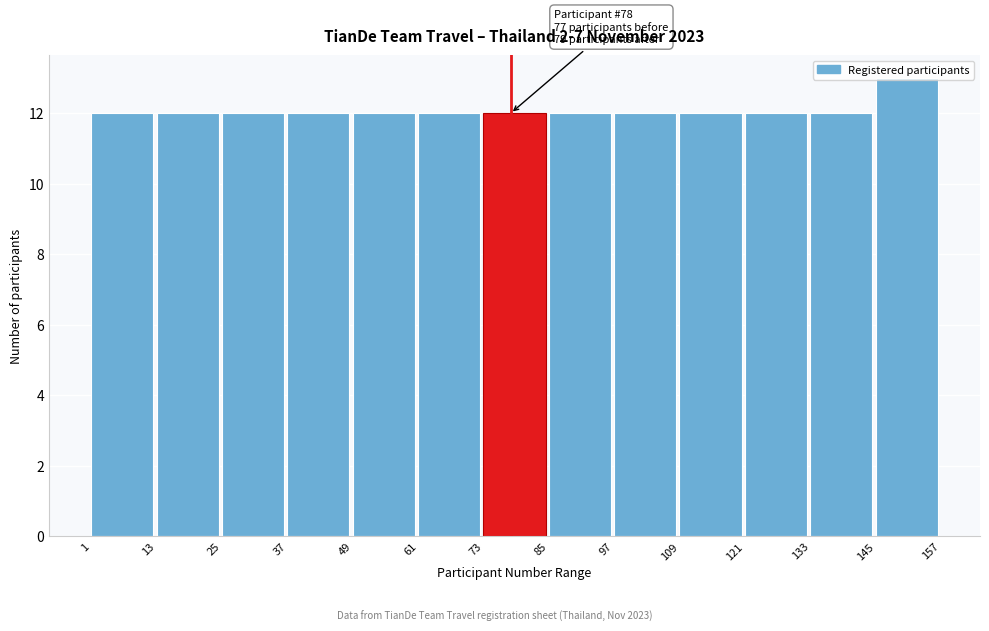

Over which range of the x-axis is the bar tallest?

145 to 157